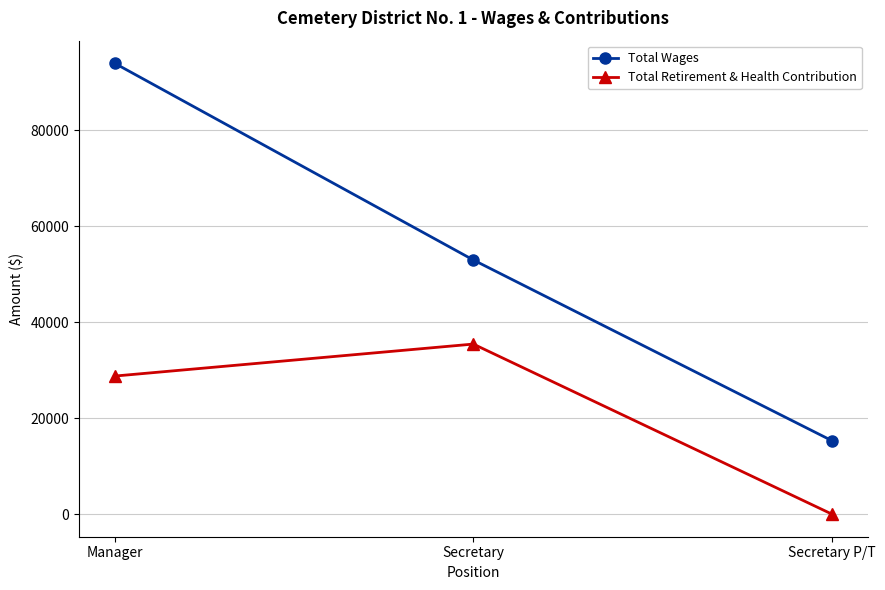

Which series changed the most between Secretary and Secretary P/T?

Total Wages